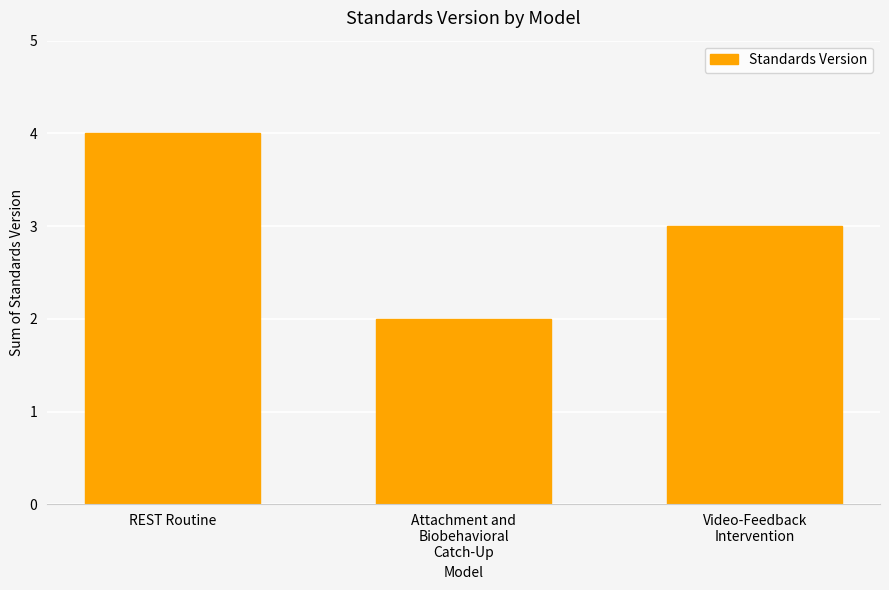

The value at Attachment and
Biobehavioral
Catch-Up is 3. True or false?

False